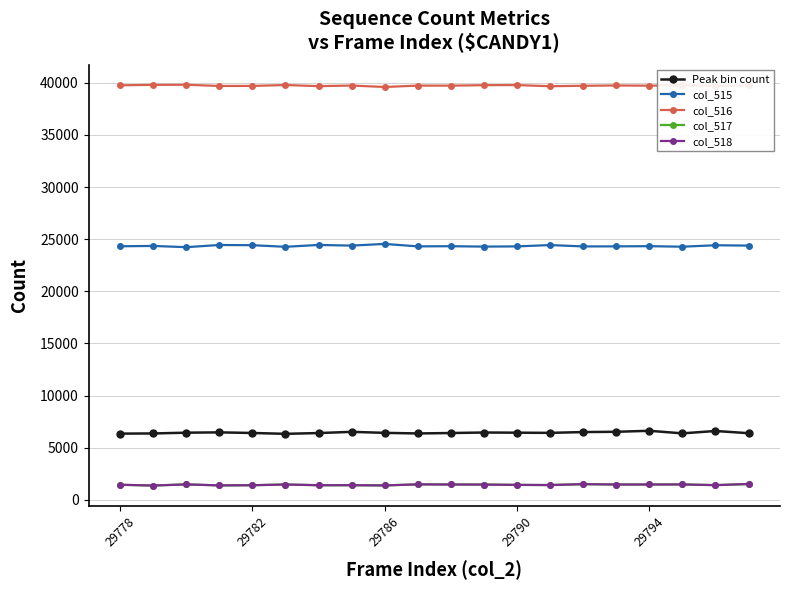

True or false: col_516 and Peak bin count intersect in this chart.

False